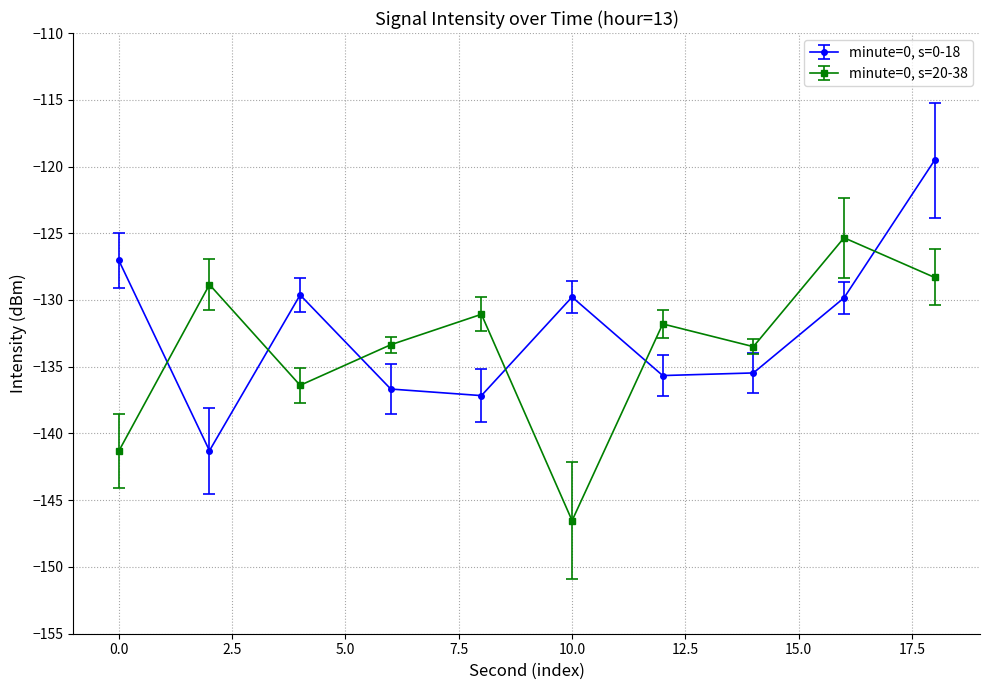

What are all the series names shown in the legend?

minute=0, s=0-18, minute=0, s=20-38